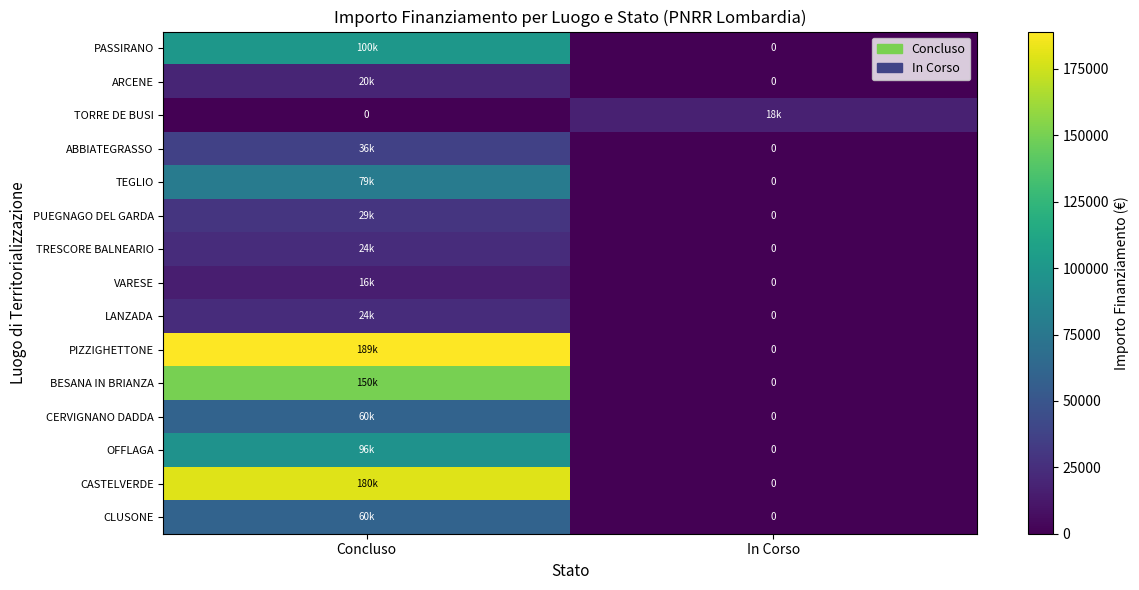

What is the maximum value shown in the chart?

189060.0